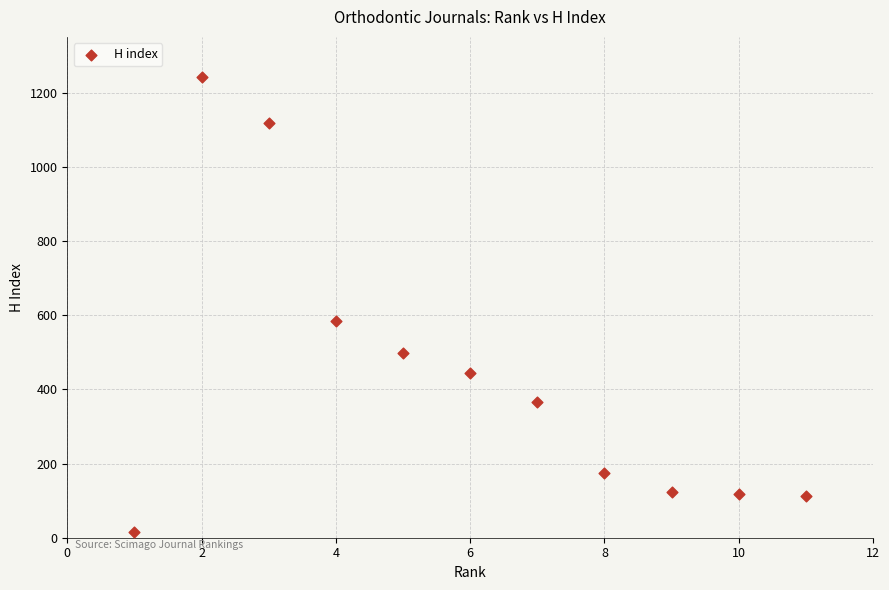

What Y value in the scatter plot is closest to 628?

584